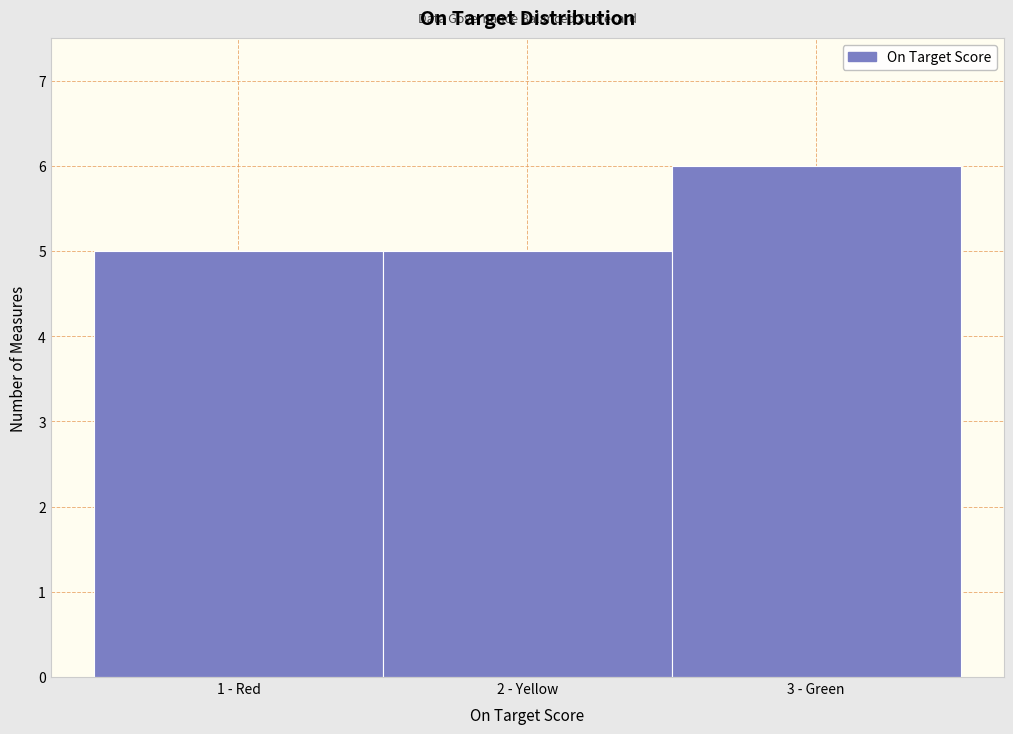

Reading left to right, list all the values displayed in this chart.

5	5	6